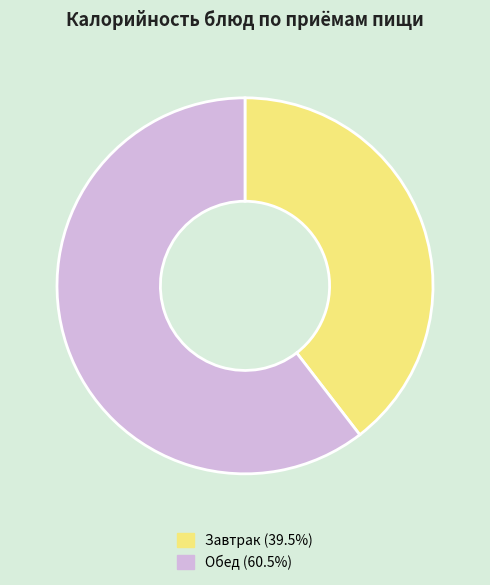

Count the number of slices in the pie.

2